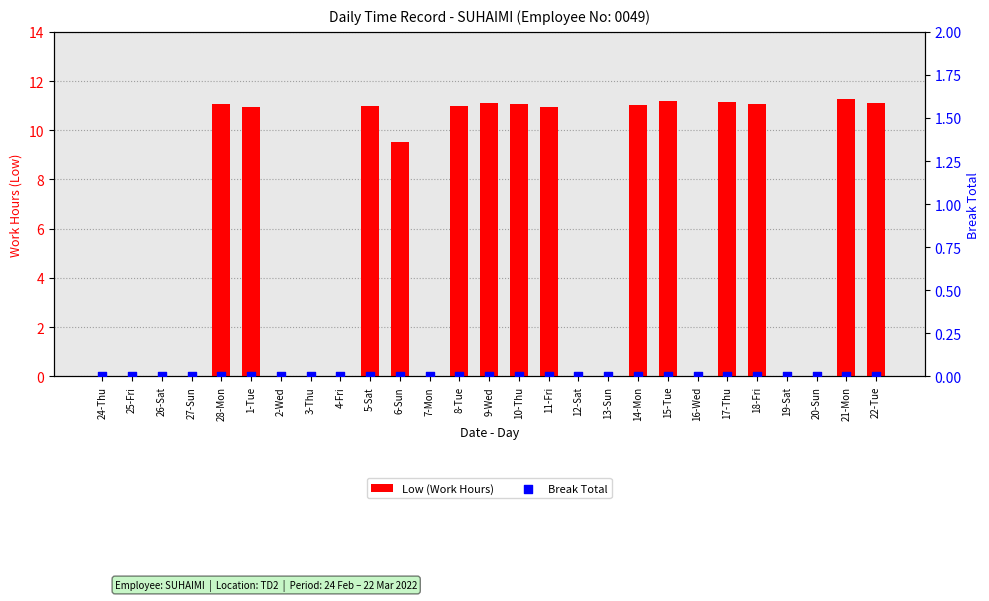

At which category is the sum across all series the highest?

21-Mon